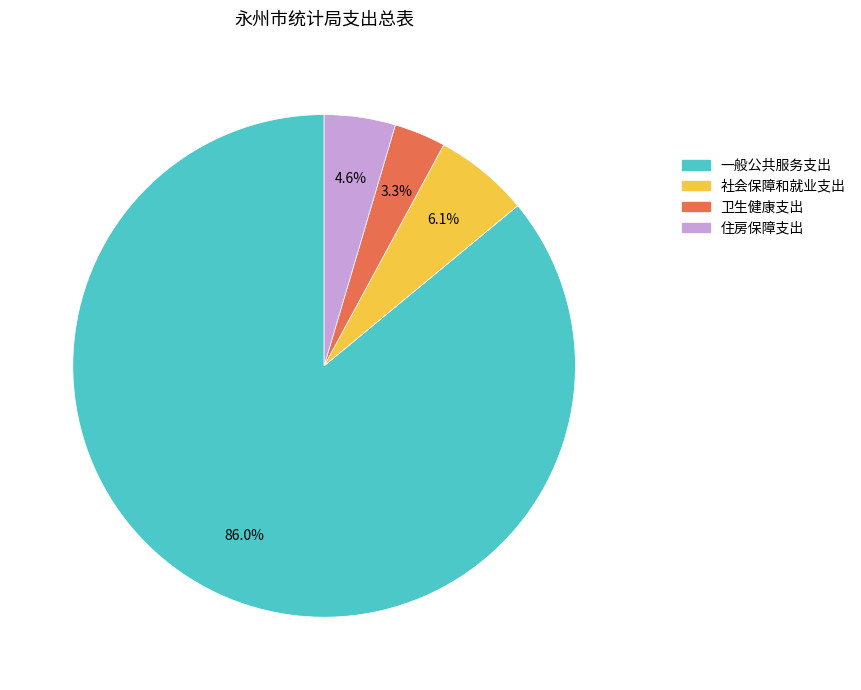

Does any single category account for the majority?

Yes